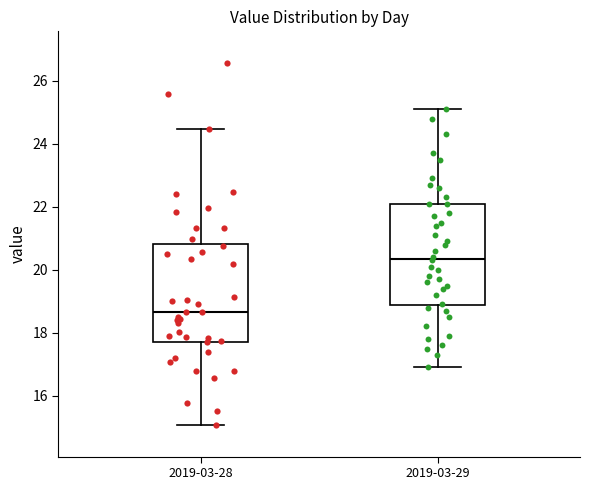

Which box has the lowest median line?

2019-03-28